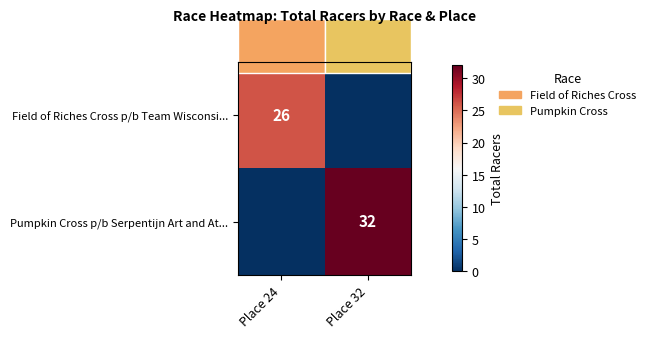

How many categories are shown in the chart?

2